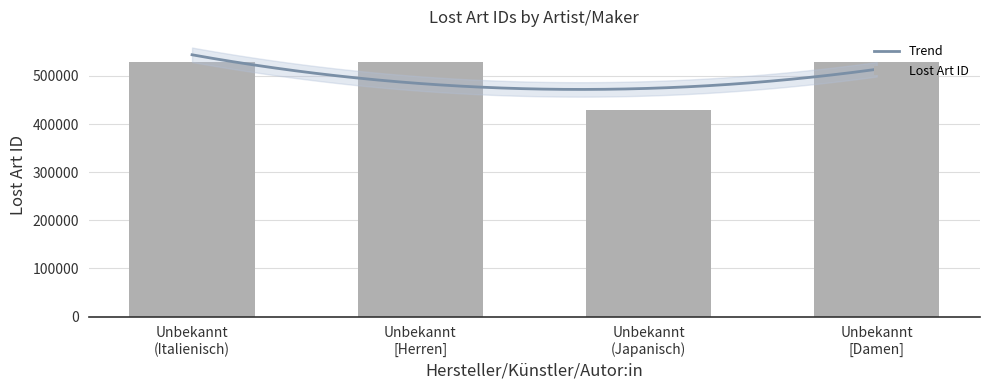

The chart shows a value of 528627 at Unbekannt [Herren]. True or false?

True